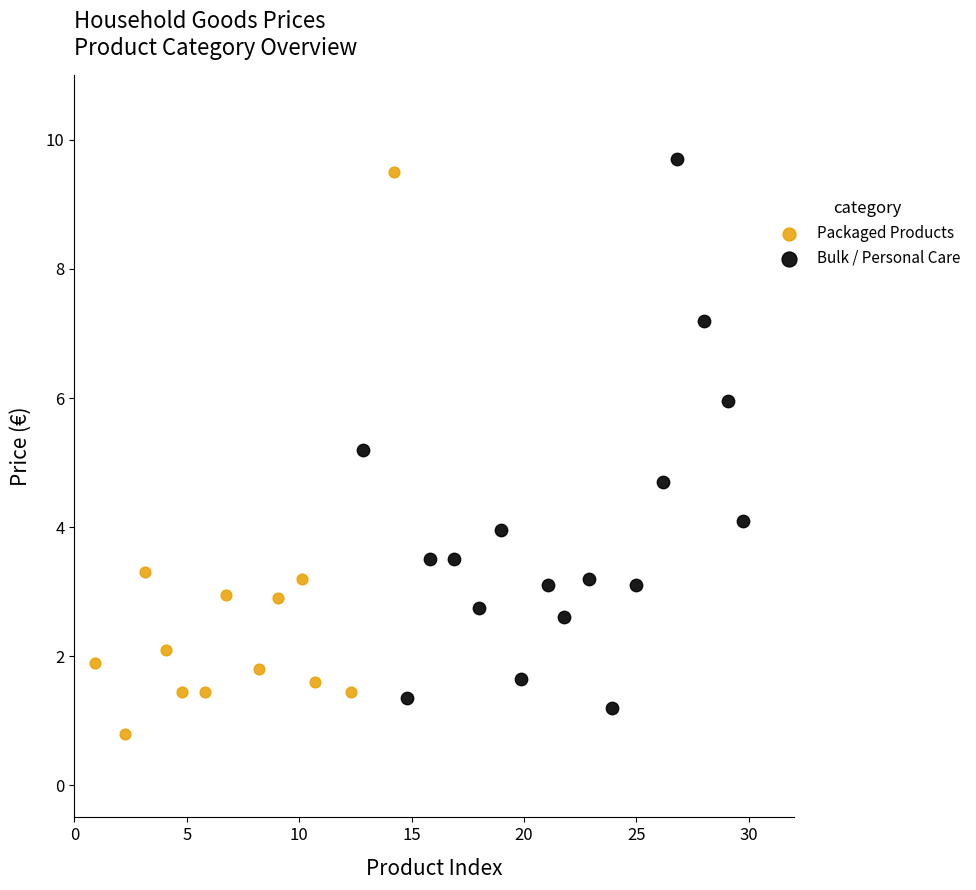

What are all the series names shown in the legend?

Packaged Products, Bulk / Personal Care